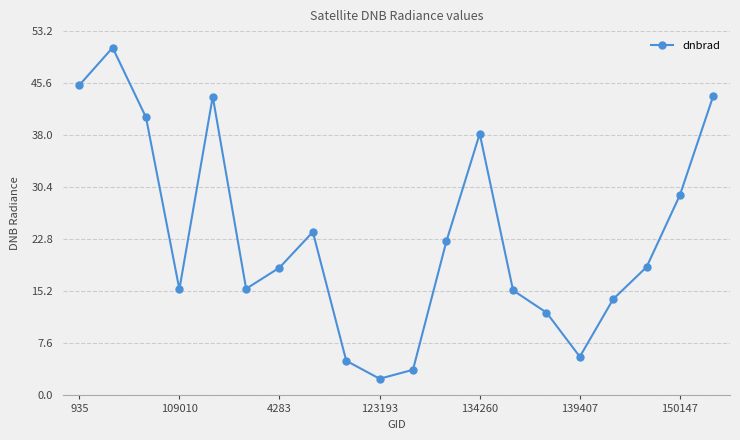

What is the difference between the maximum and second lowest values?

47.1